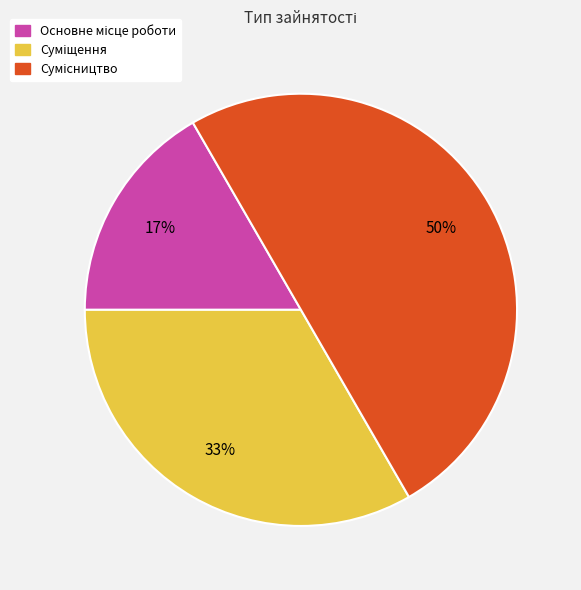

To the nearest percent, what is the average slice percentage?

33%